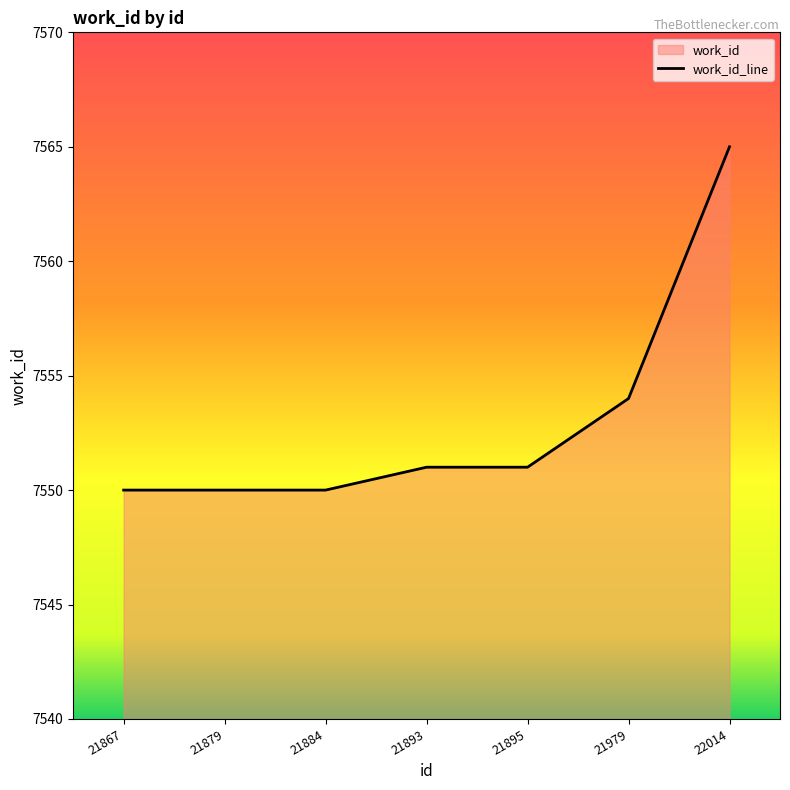

What is the value of the 3rd point from the left?

7550